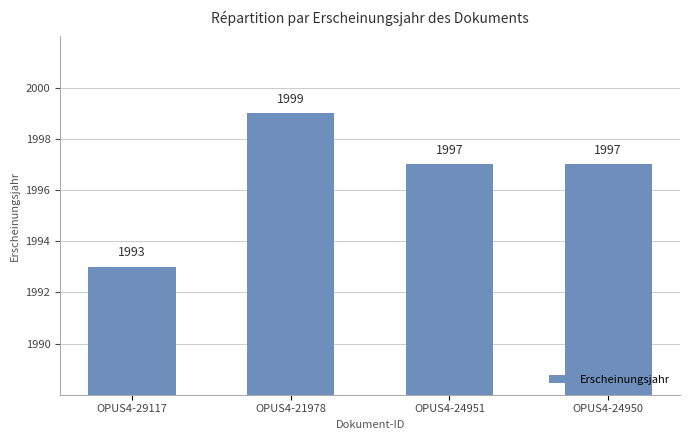

What is the approximate value at OPUS4-29117?

1993